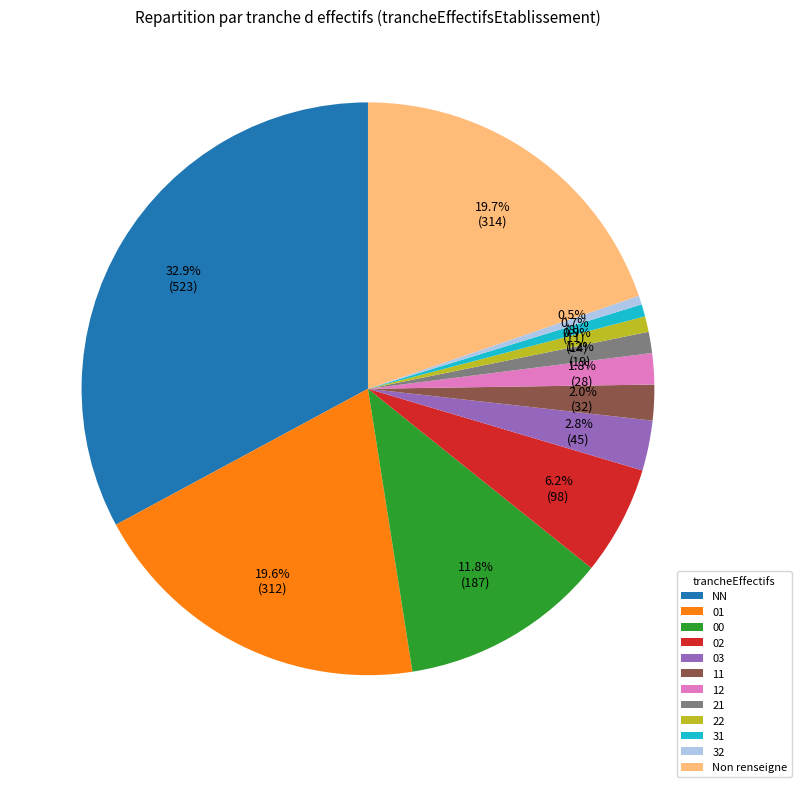

Count the number of slices in the pie.

12